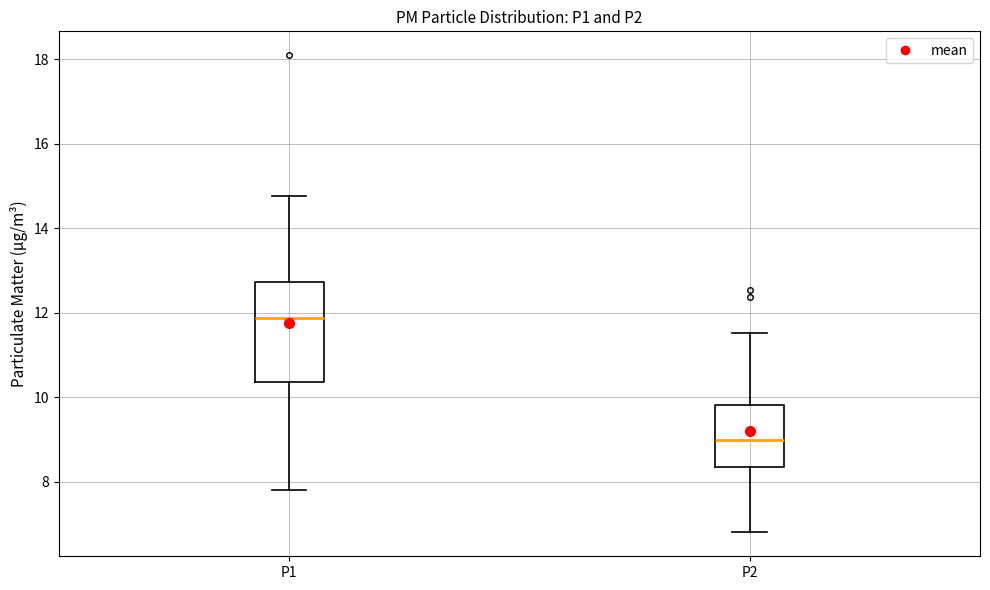

Where does the lower whisker of the box for P1 end on the y-axis? The values are not printed on the chart, so give them approximately, as read against the axis.

7.8